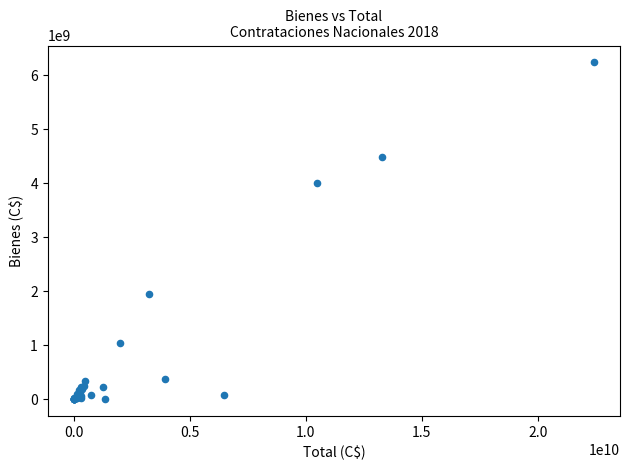

What Y value in the scatter plot is closest to 3119306110?

4001113493.0